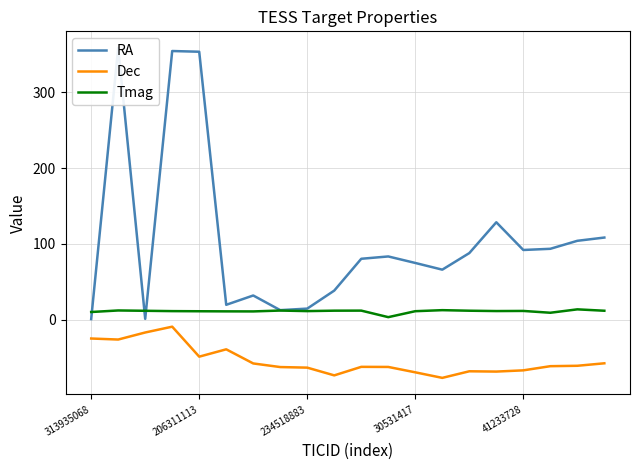

Is it true that Dec equals -48.9 at 206311113?

True